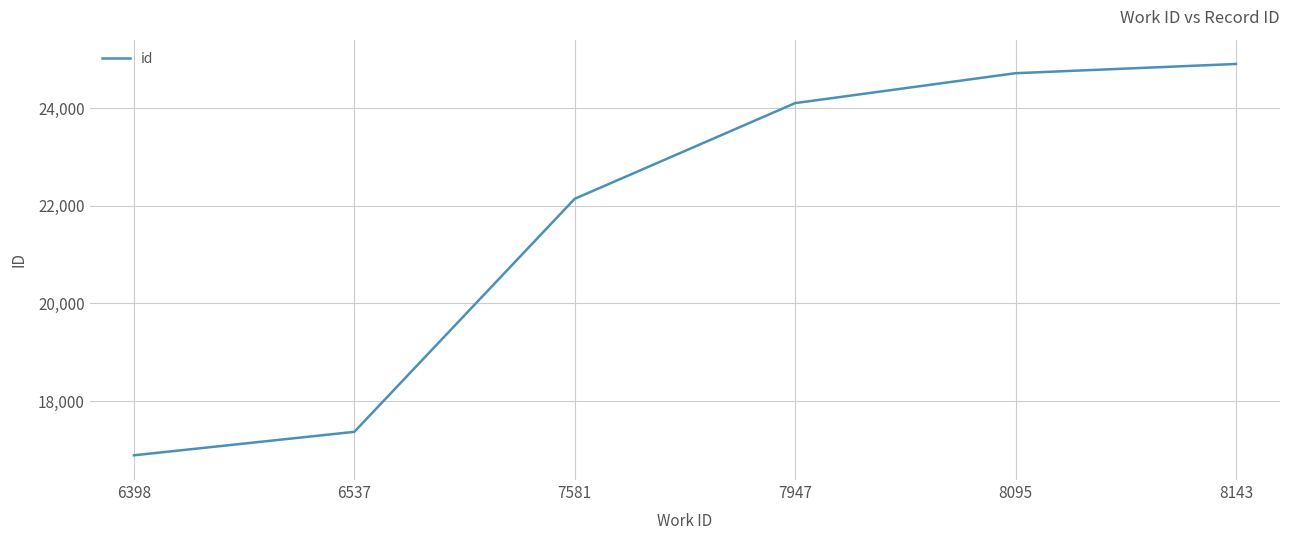

What is the maximum value shown in the chart?

24904